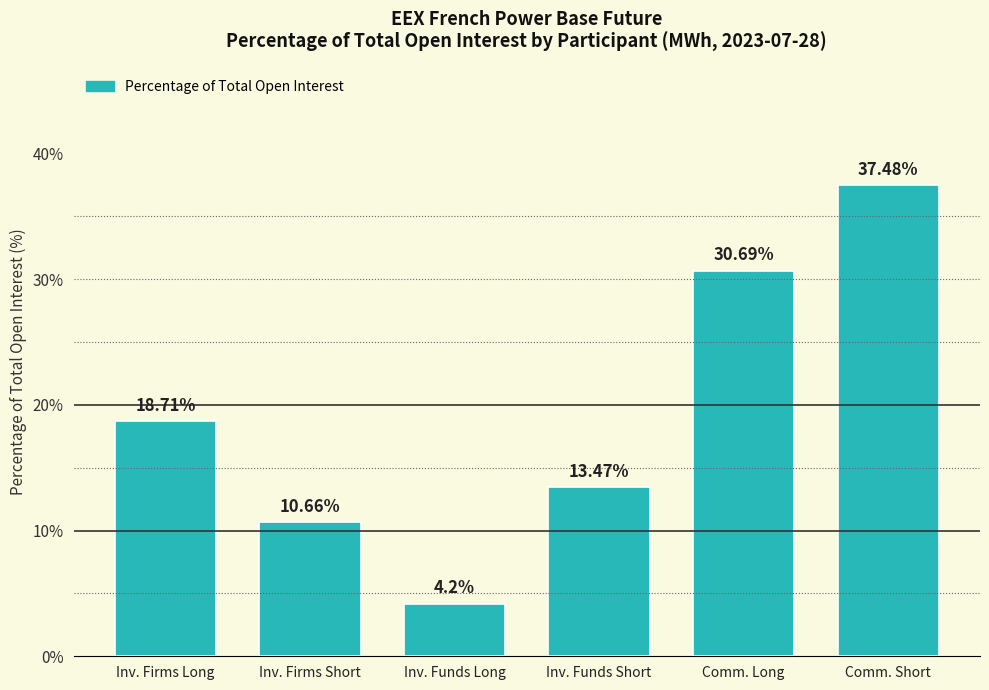

What is the label of the 5th bar from the left?

Comm. Long